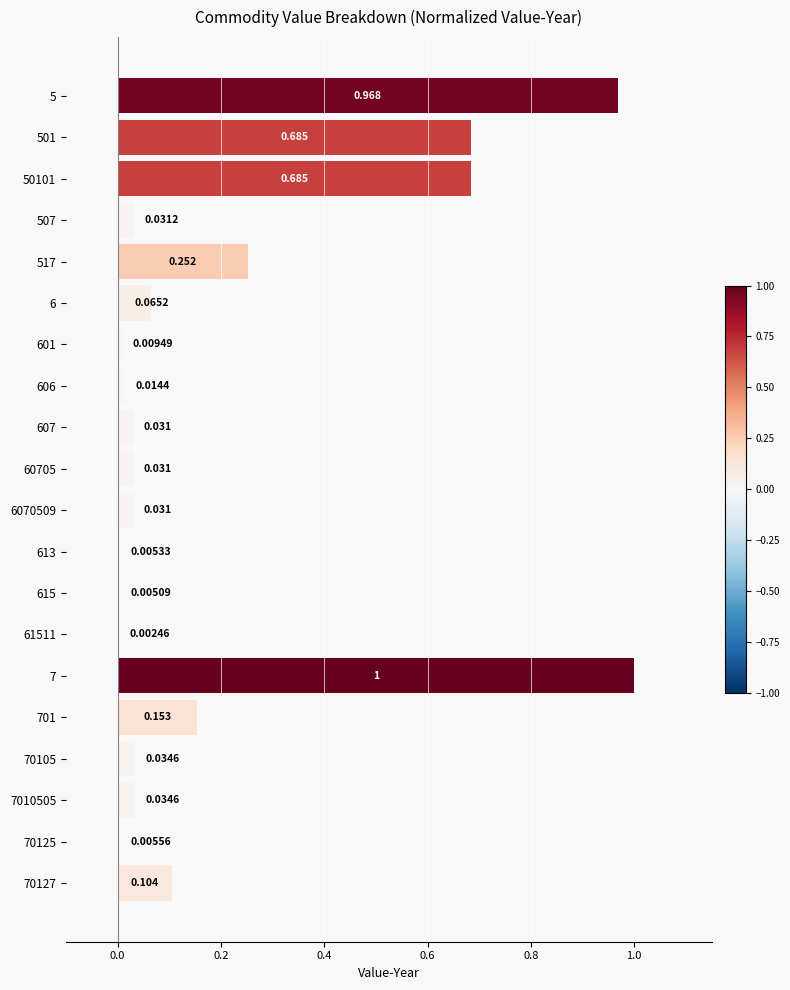

Reading left to right, what are all the values shown in this chart?

1.0	0.7	0.7	0.0	0.3	0.1	0.0	0.0	0.0	0.0	0.0	0.0	0.0	0.0	1.0	0.2	0.0	0.0	0.0	0.1